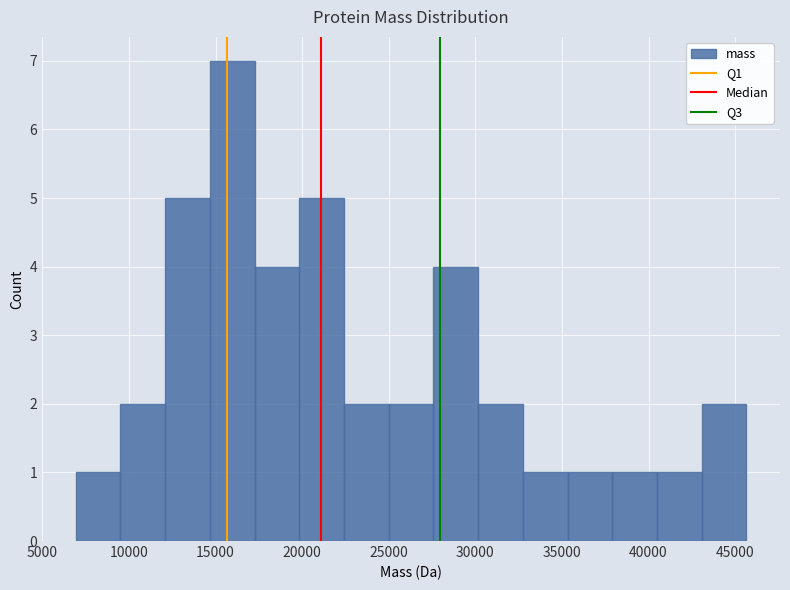

How tall is the bar that spans 14500 to 17500 on the x-axis? Neither the bar edges nor the heights are printed on the chart, so give them approximately, as read against the axes.

7